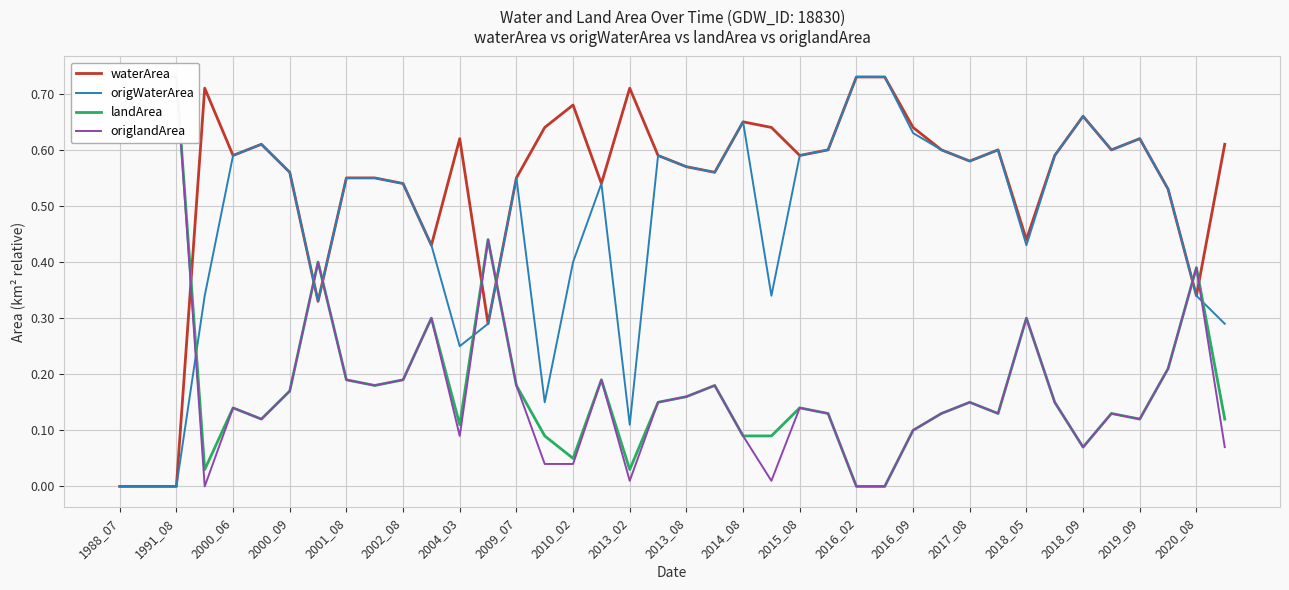

How many values in the waterArea series exceed 0?

37